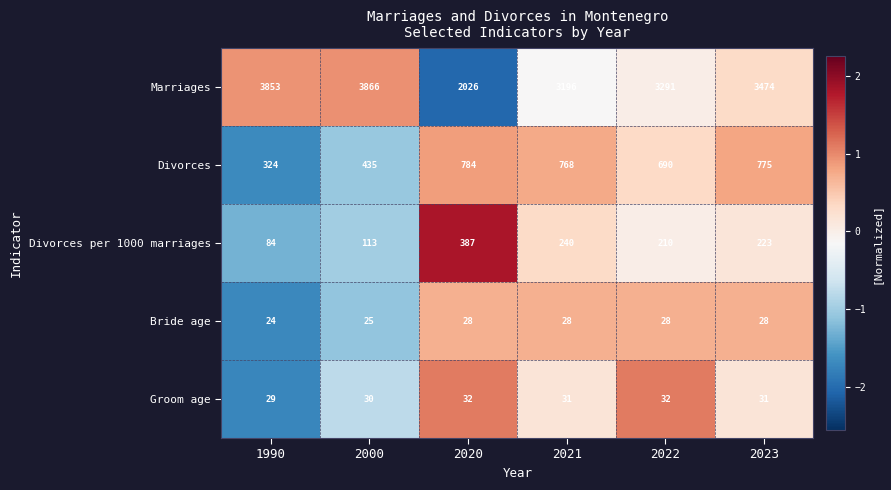

Is it true that Marriages equals 3853 at 1990?

True